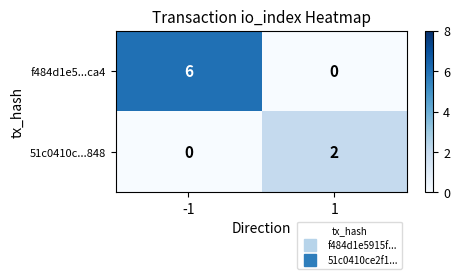

Reading left to right, list all the values displayed in this chart.

f484d1e5...ca4: 6	0
51c0410c...848: 0	2